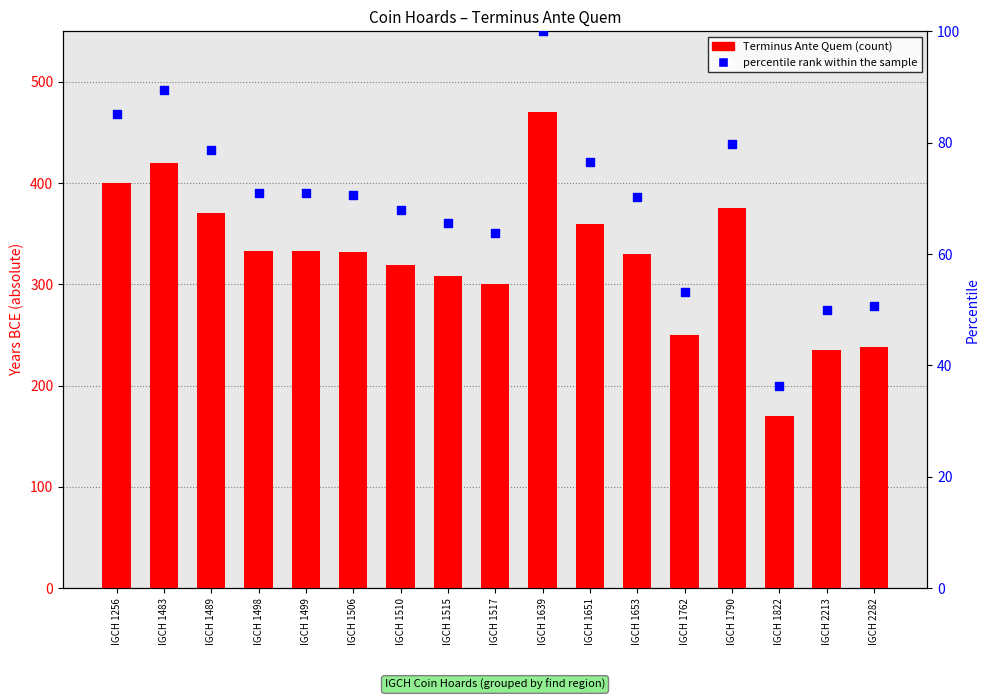

Which series contains the highest Y value?

Terminus Ante Quem (abs)